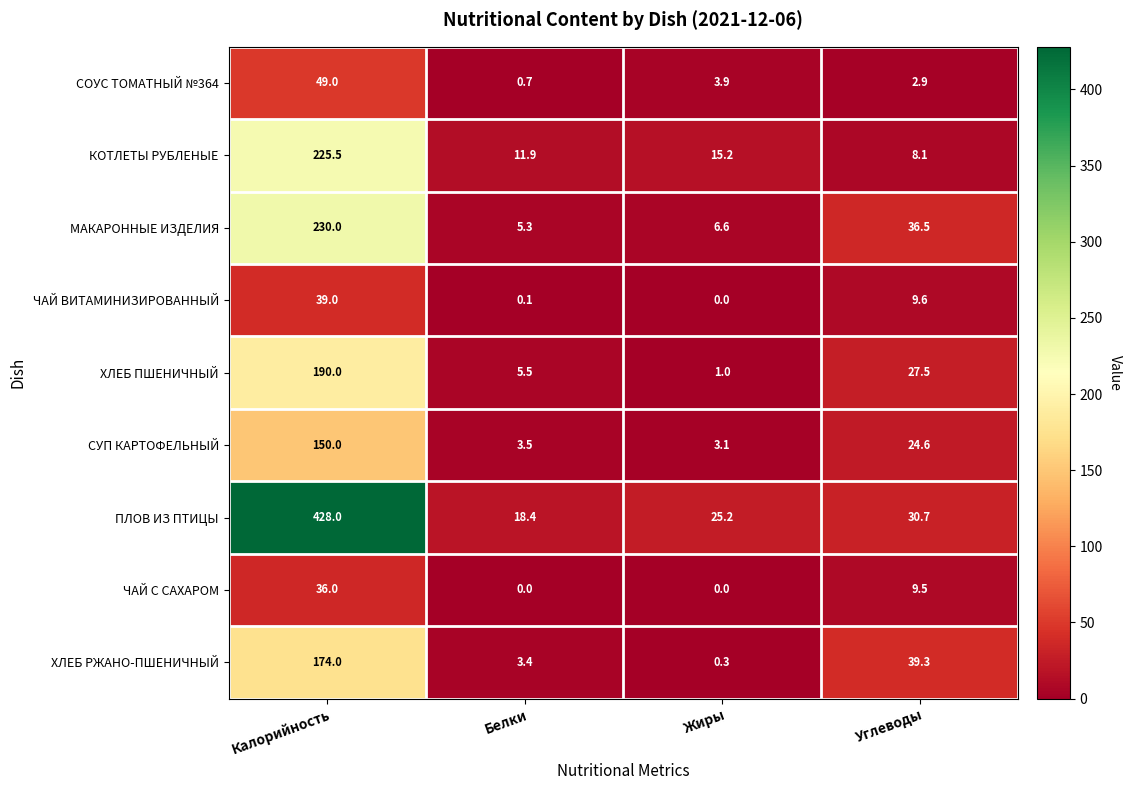

True or false: МАКАРОННЫЕ ИЗДЕЛИЯ has a value of 230.0 at Калорийность.

True